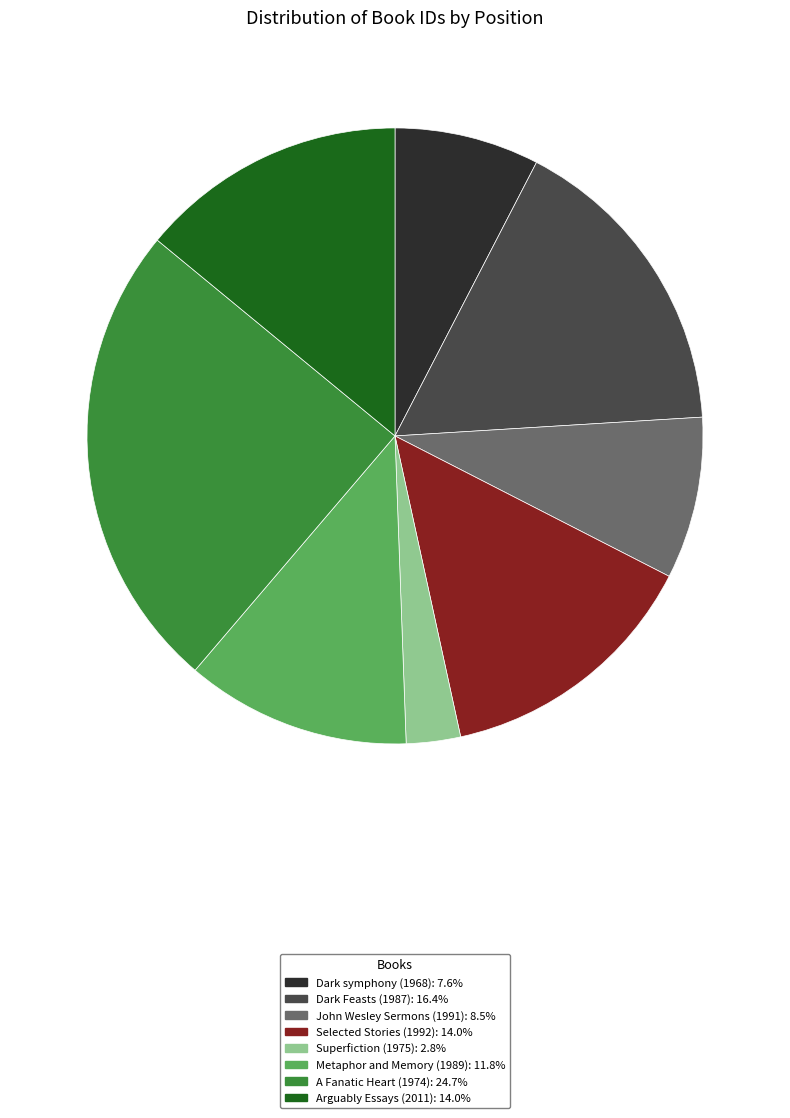

Is it true that Arguably Essays (2011) is 14% of the pie?

True